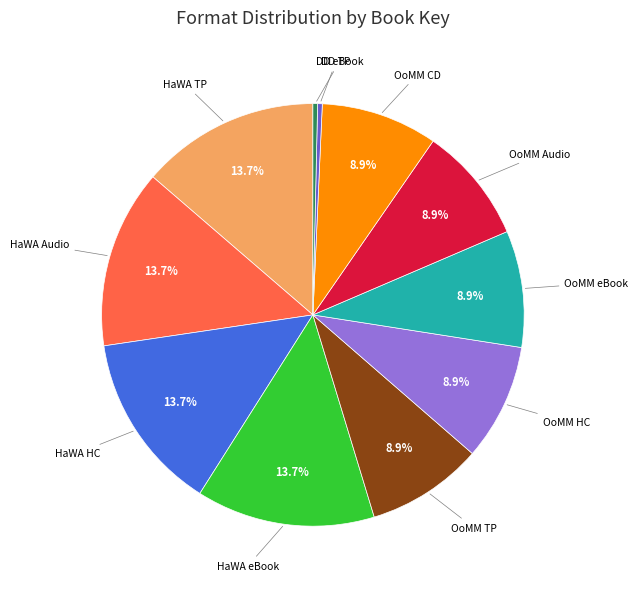

Does any single category account for the majority?

No